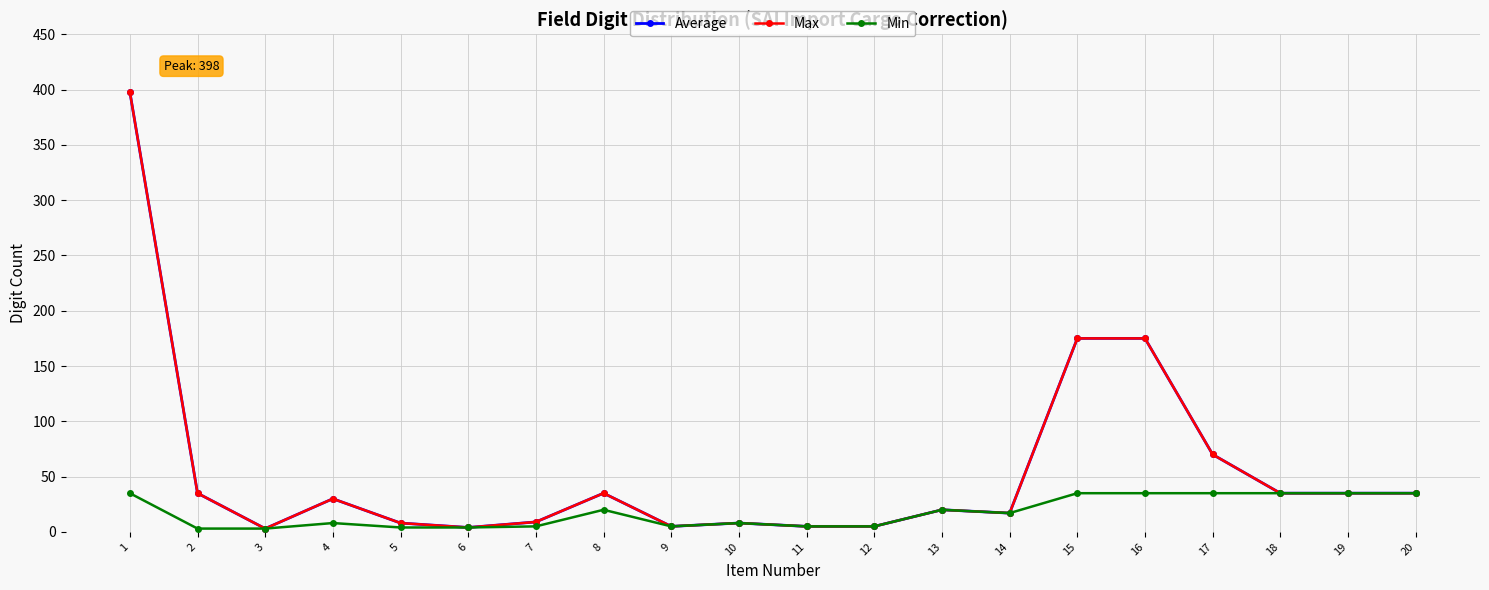

How many lines are shown in the chart?

3